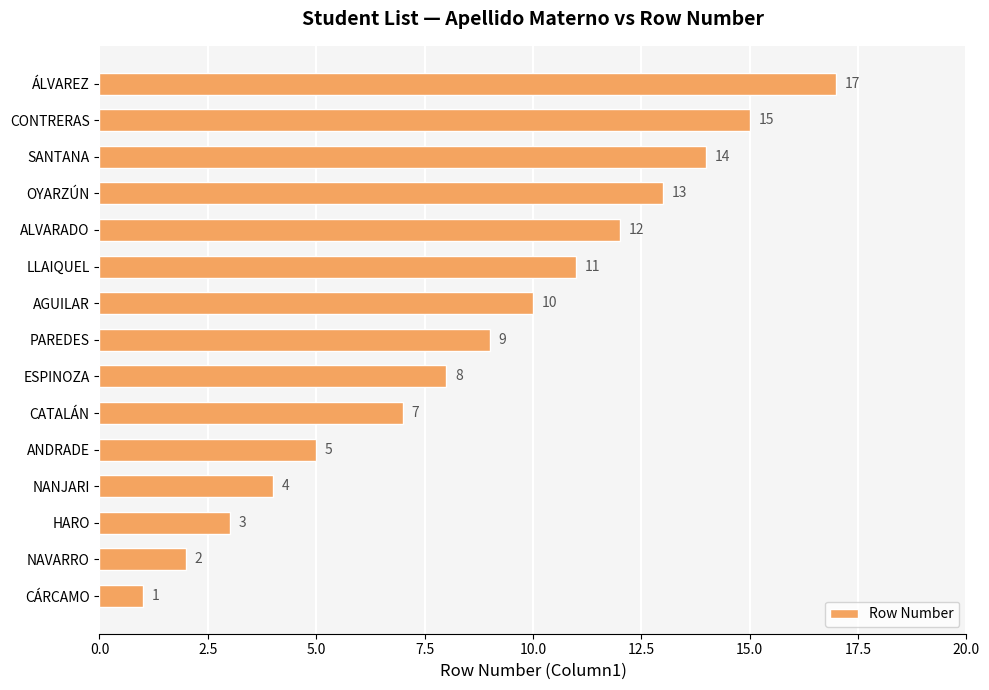

Read the value at AGUILAR.

10